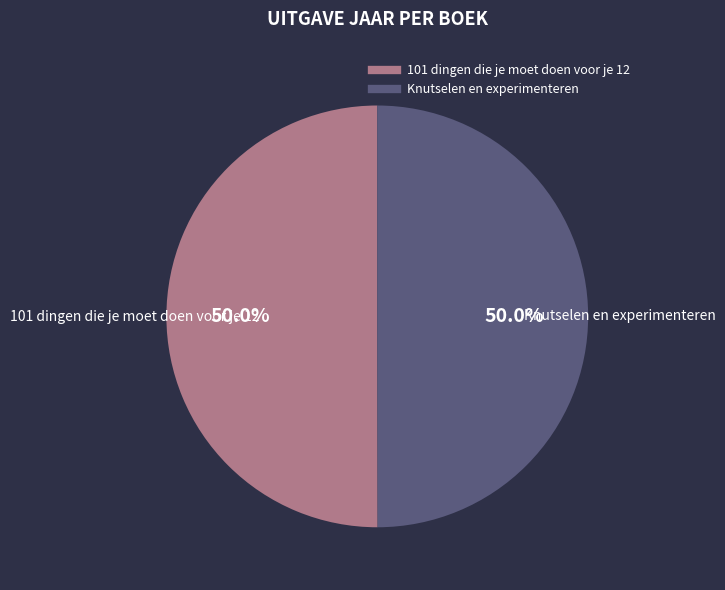

To the nearest percent, what percentage of the pie is 101 dingen die je moet doen voor je 12?

50%